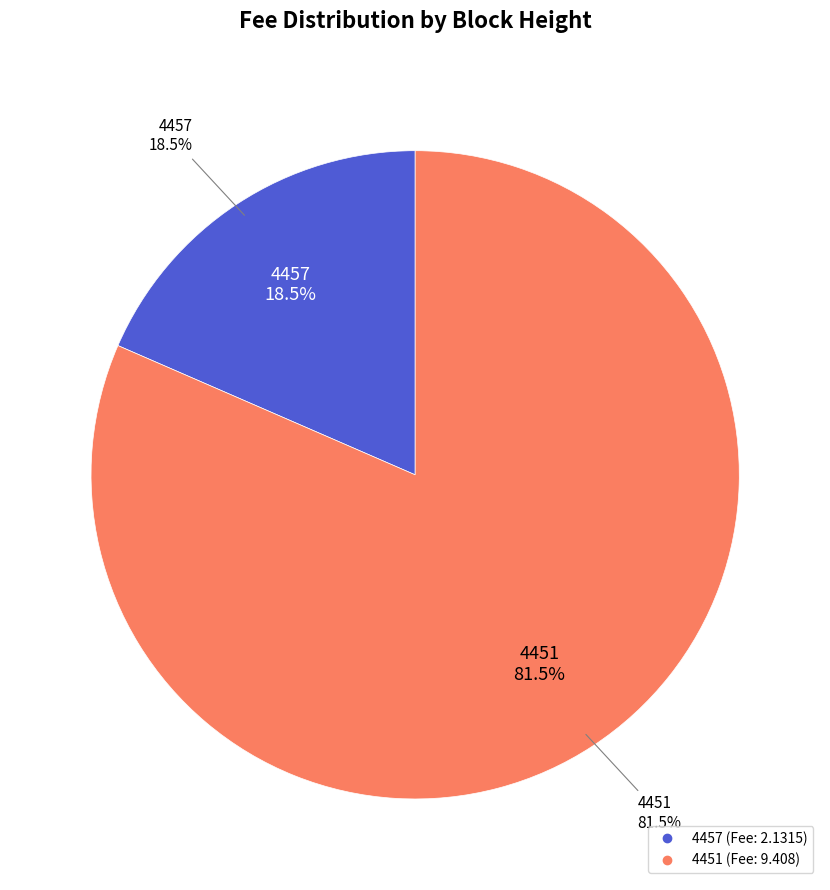

Is it true that 4457 is 18% of the pie?

True